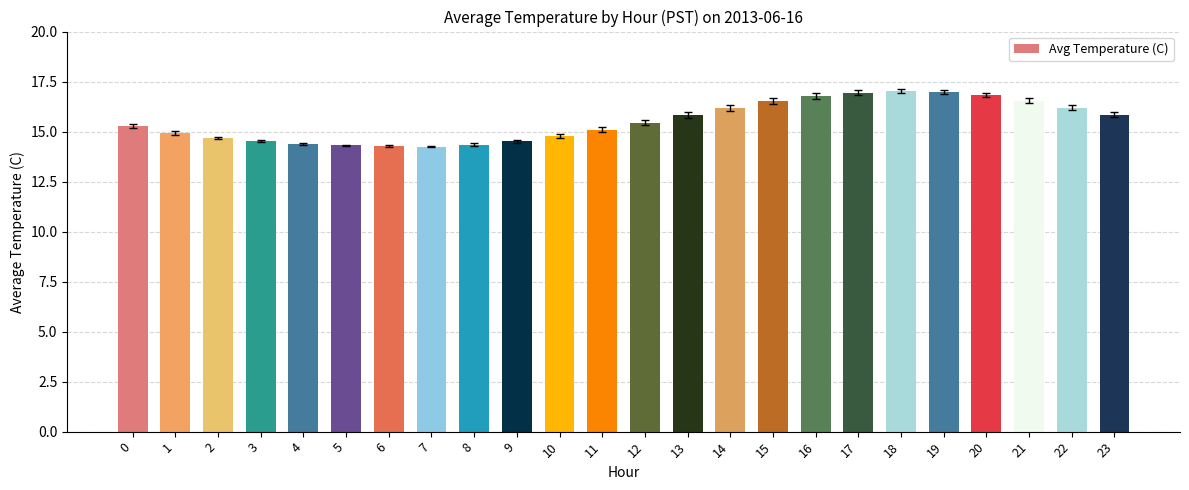

Approximately how many times larger is the value at 21 compared to 17?

1.0